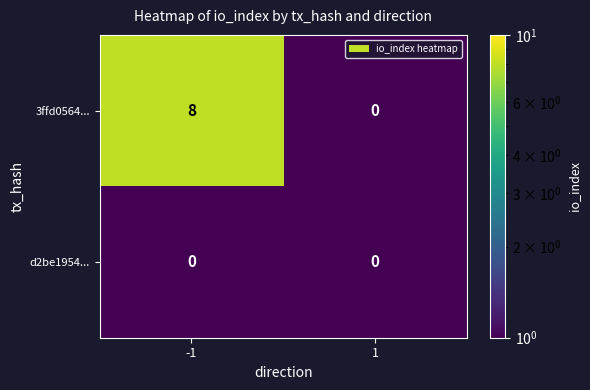

Between -1 and 1, which series saw the biggest shift?

3ffd0564...